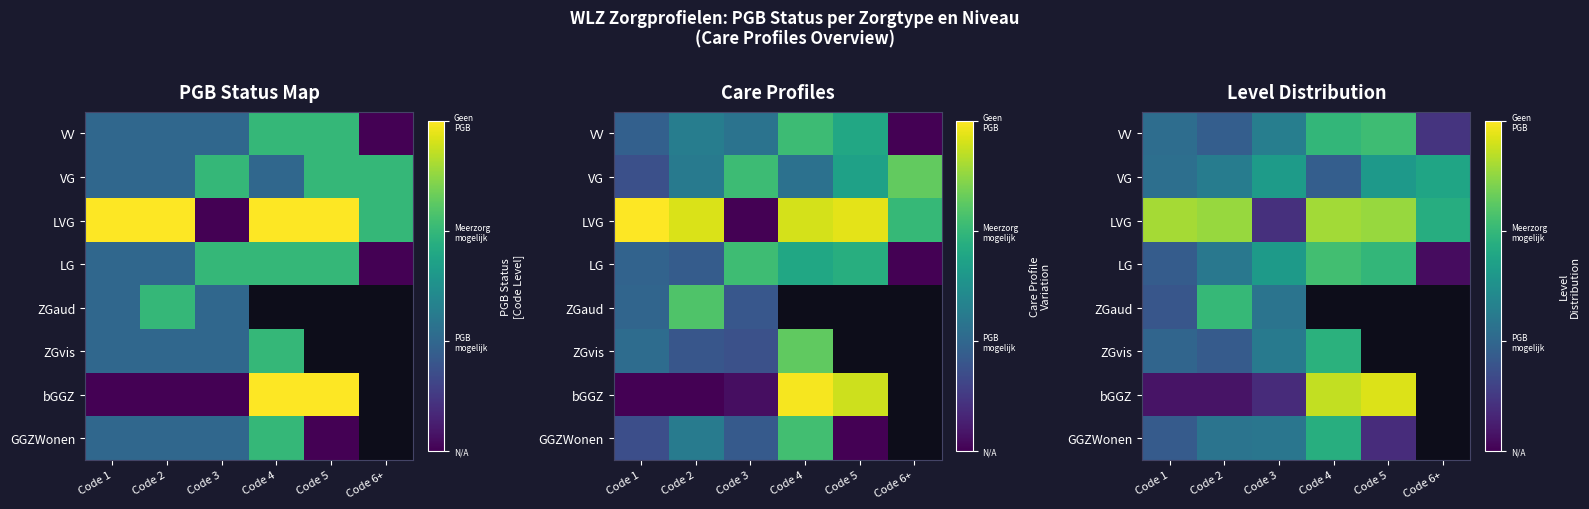

Is it true that VG equals 0.4 at Code 1?

False